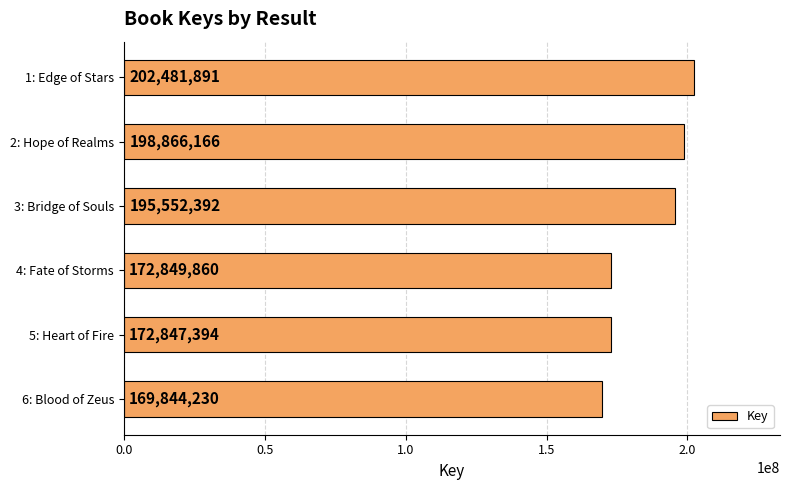

The chart shows a value of 297072279 at 4: Fate of Storms. True or false?

False